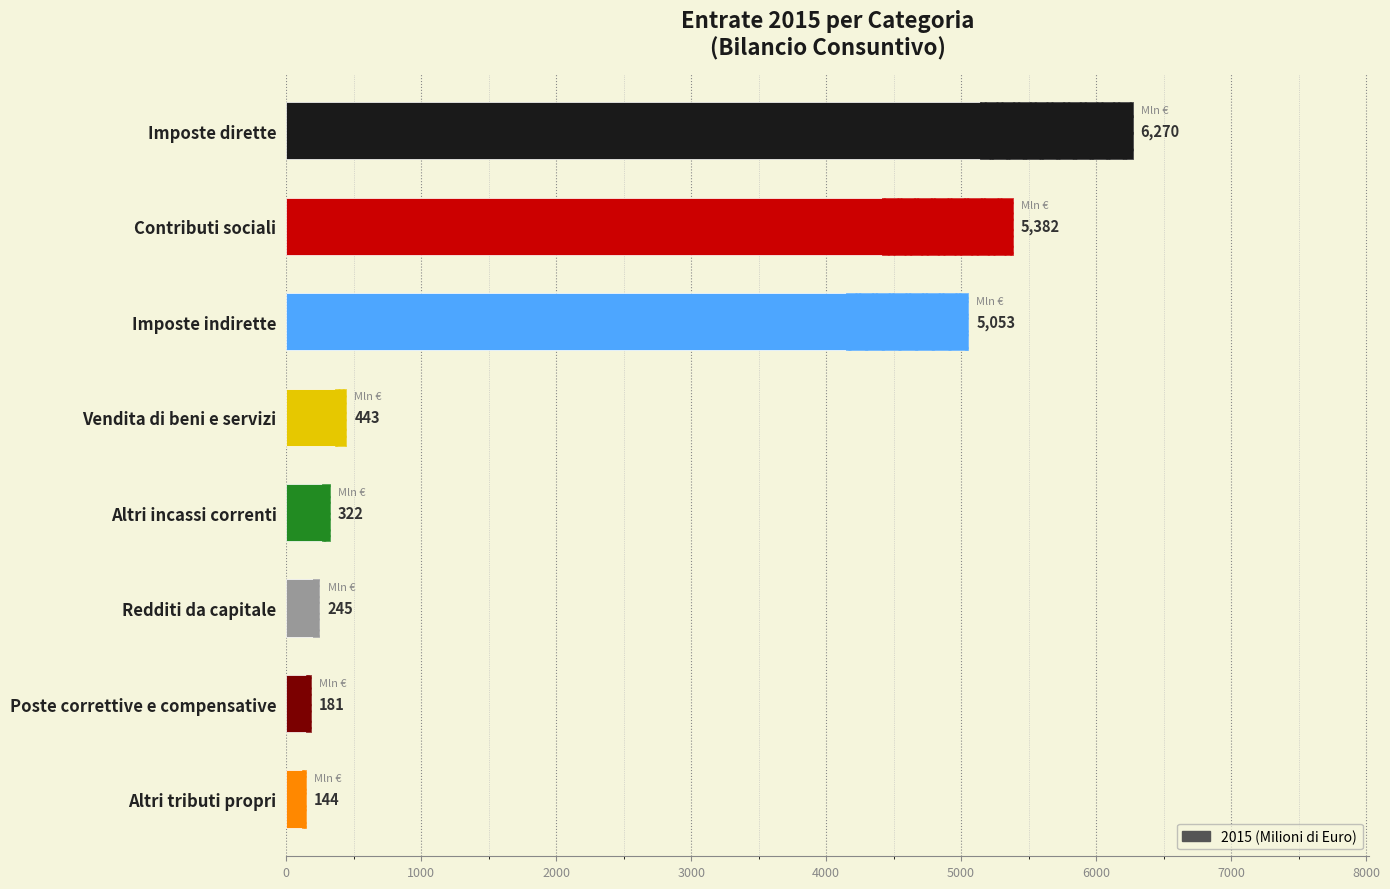

Are the bars horizontal?

Yes